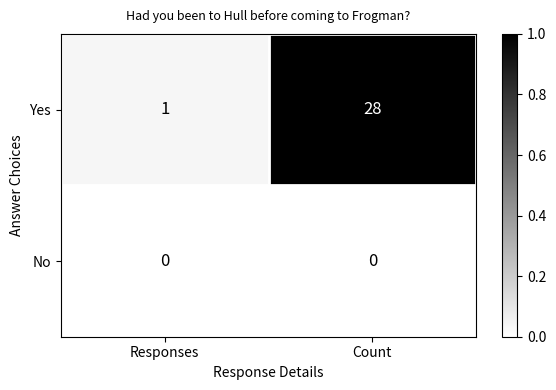

At how many categories does at least one series exceed 0?

2